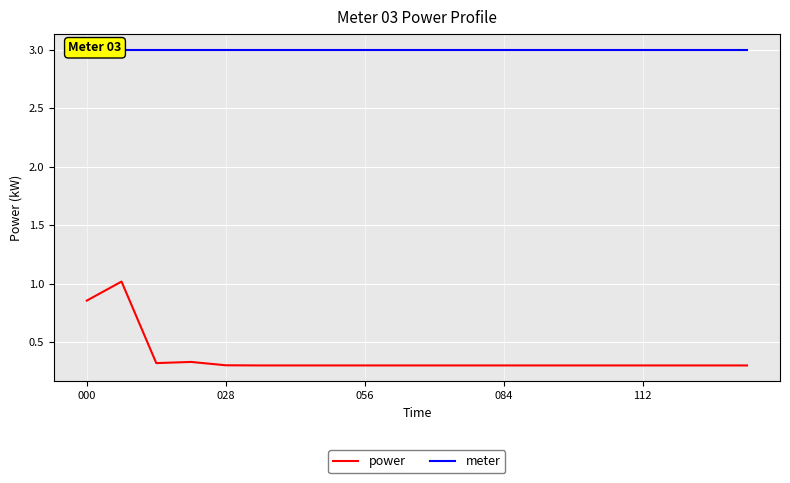

True or false: power has a value of 0.5 at 000.

False